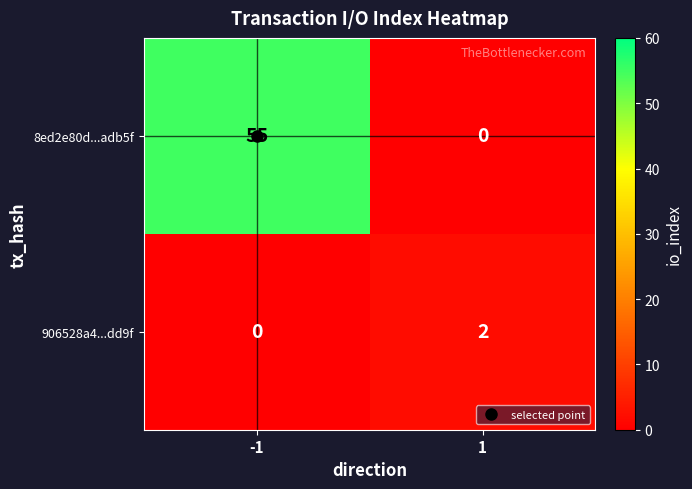

Count the number of data series in this chart.

2